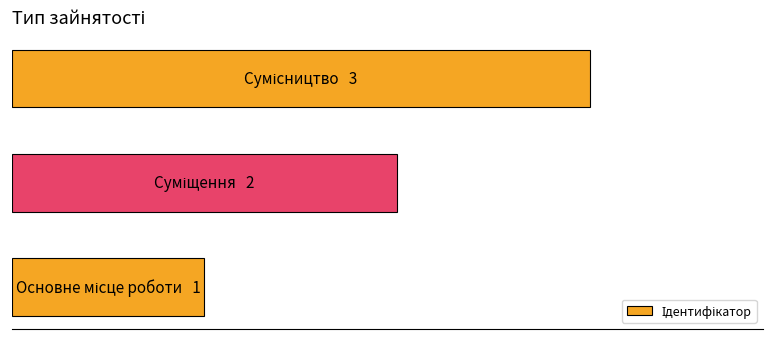

Are the bars horizontal?

Yes